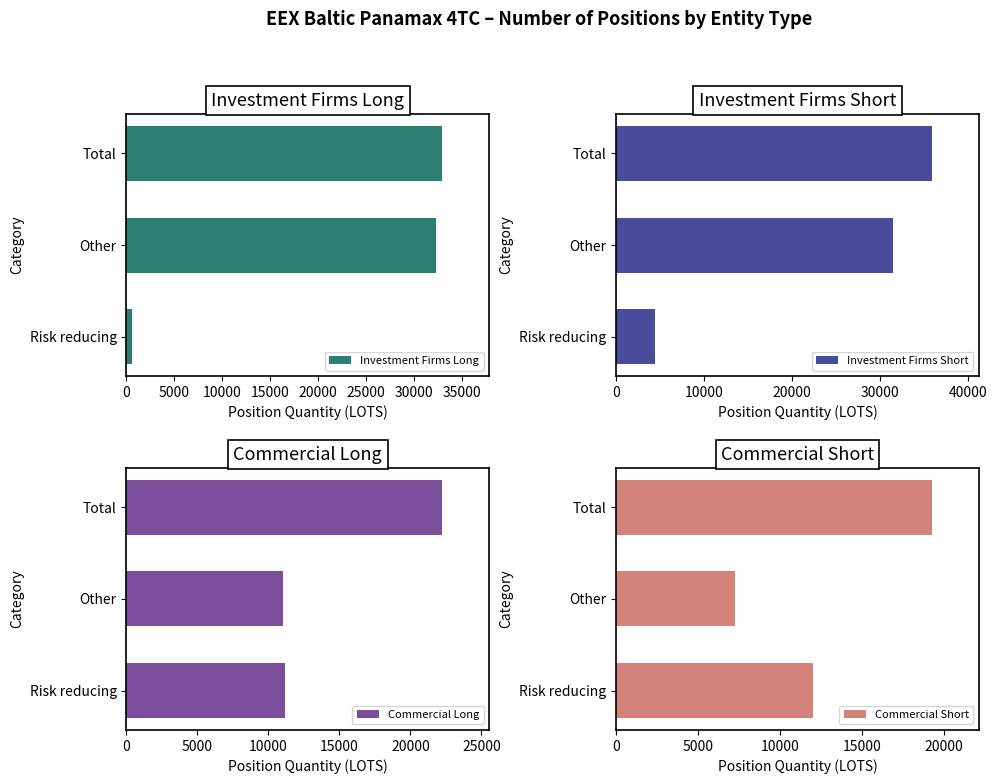

Is it true that Investment Firms Short equals 4415.0 at 0?

True